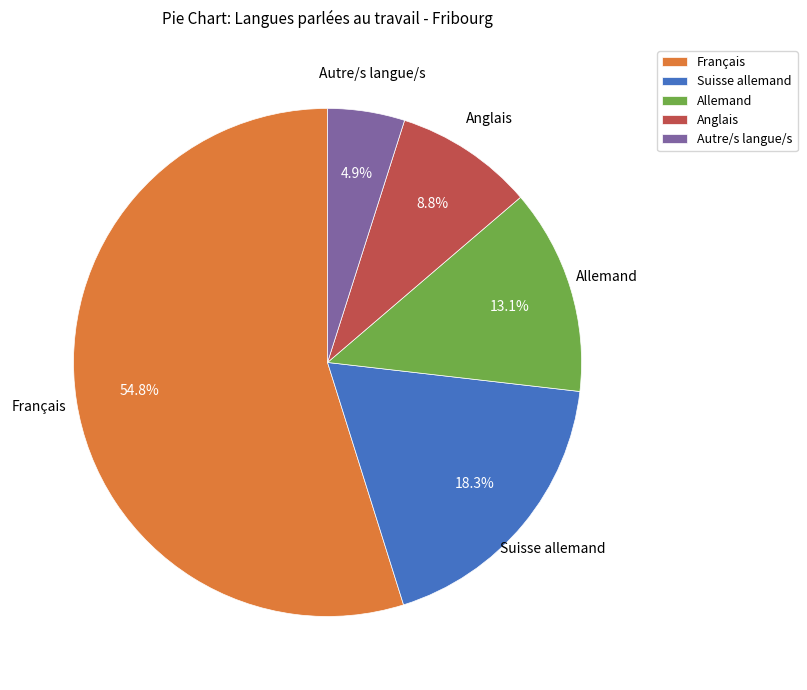

To the nearest percent, what percentage of the pie is Anglais?

9%